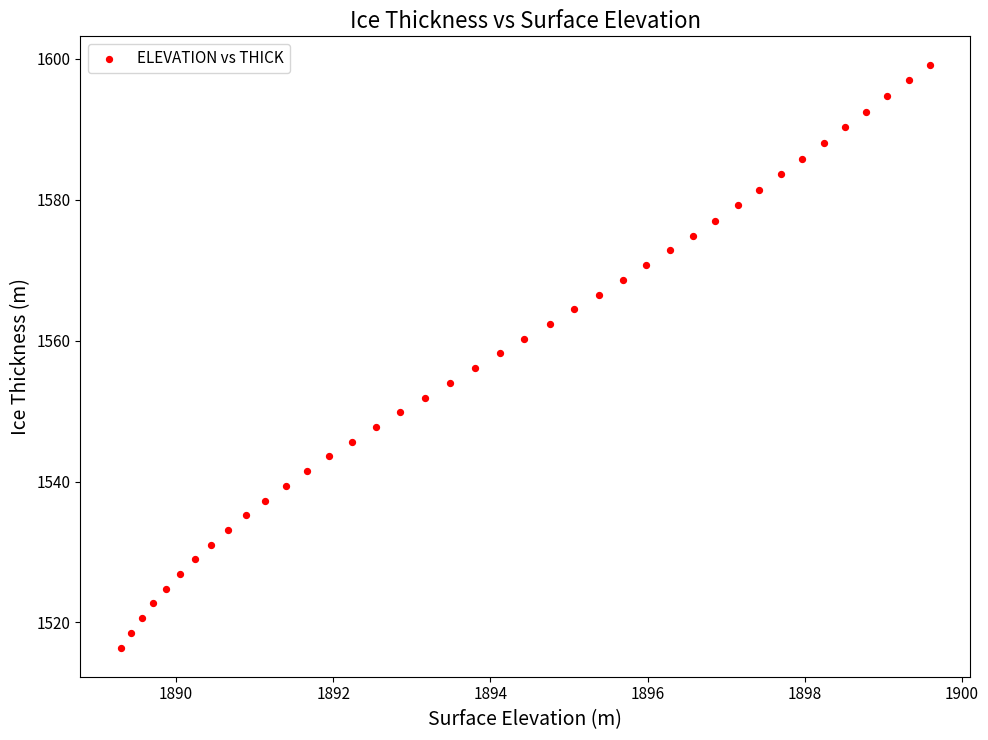

What is the range of Y values (max minus min)?

82.6